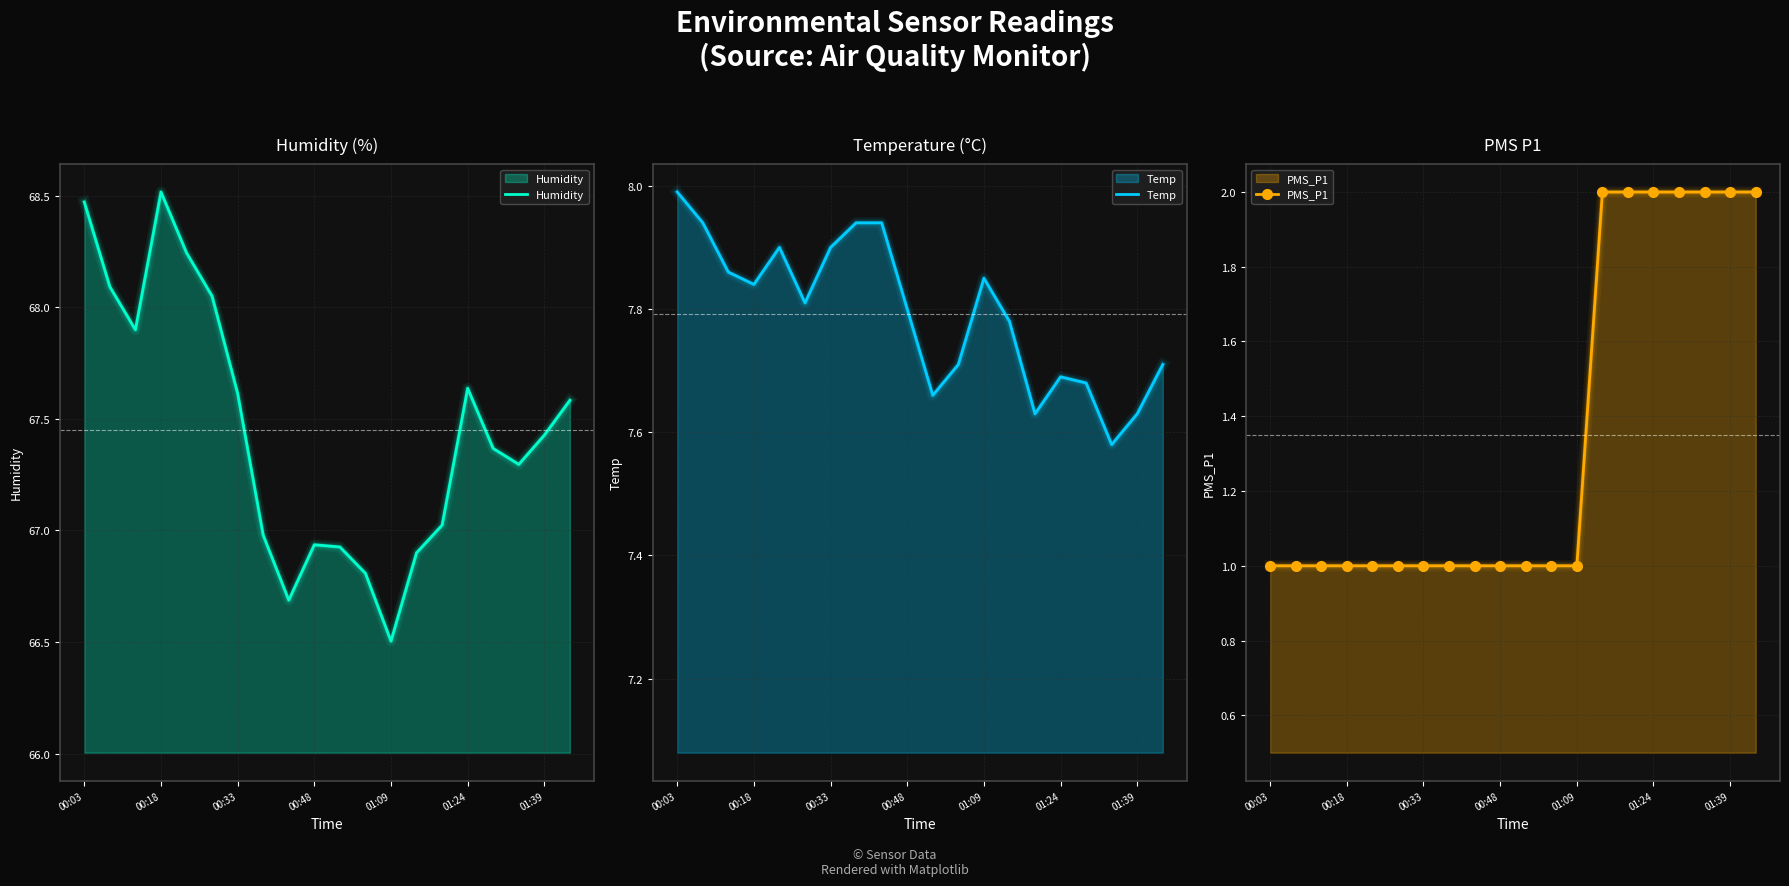

What is the lowest value of the Temp series?

7.6